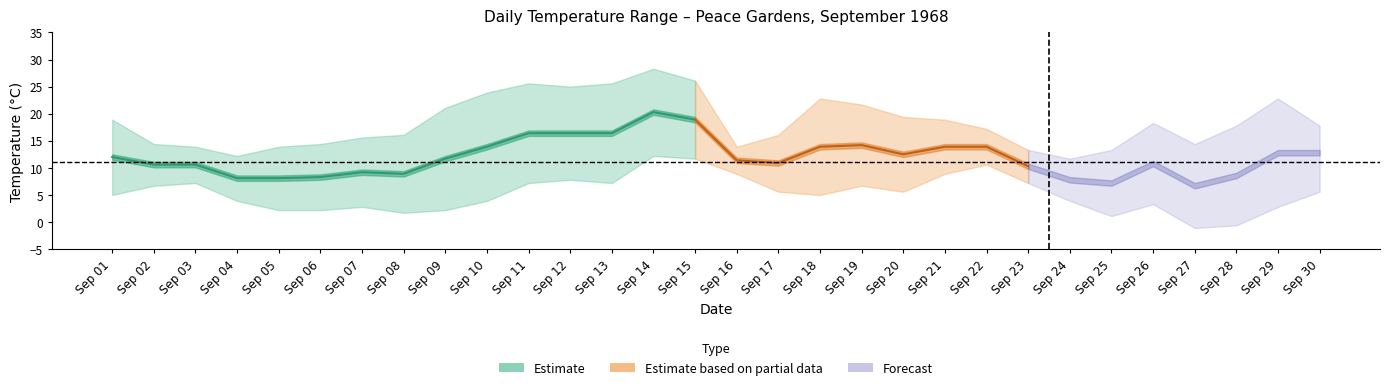

Read the mean_temp value at 18.

14.2